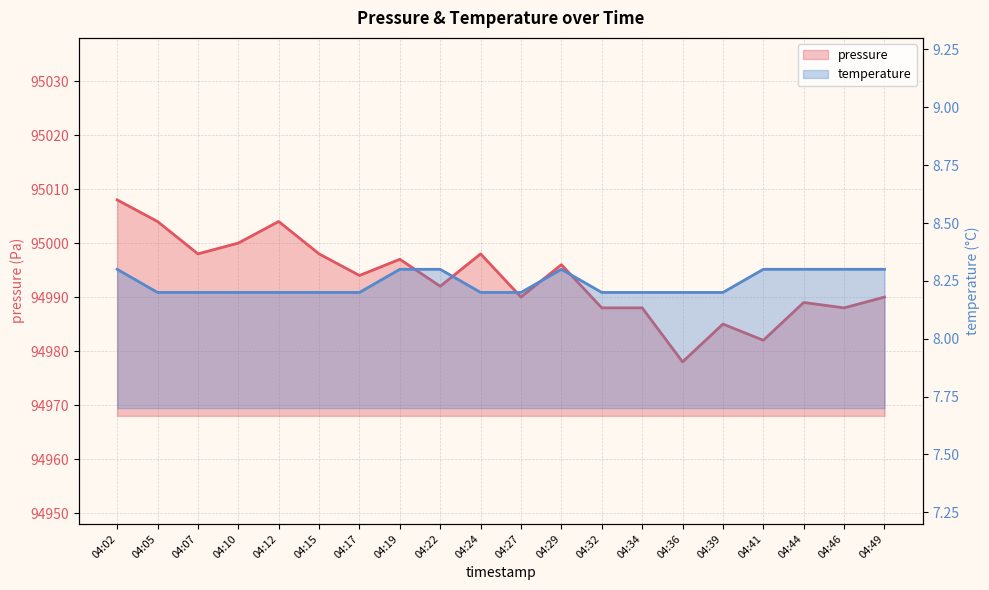

Where is the first local maximum for temperature?

04:29